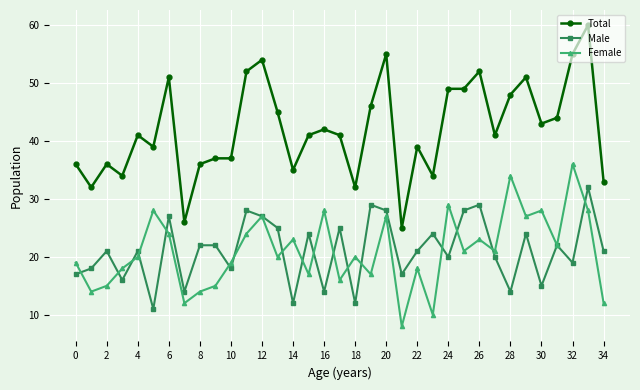

Which series has the largest total across all categories?

Total